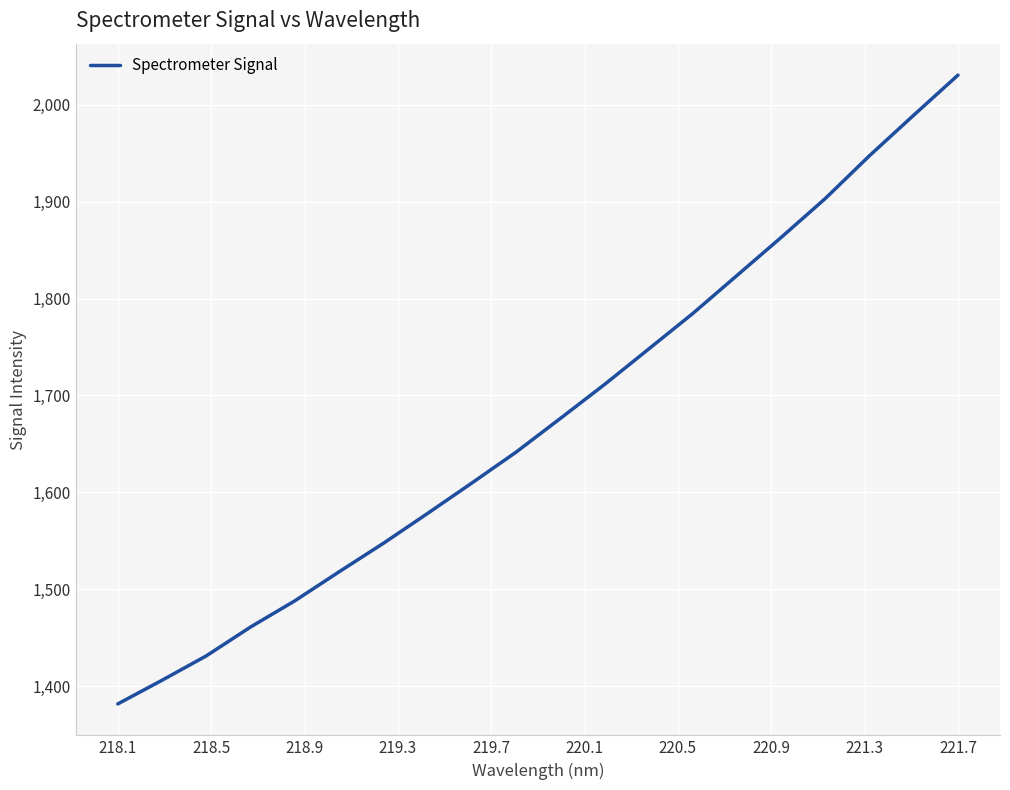

What is the greatest value displayed?

2030.6